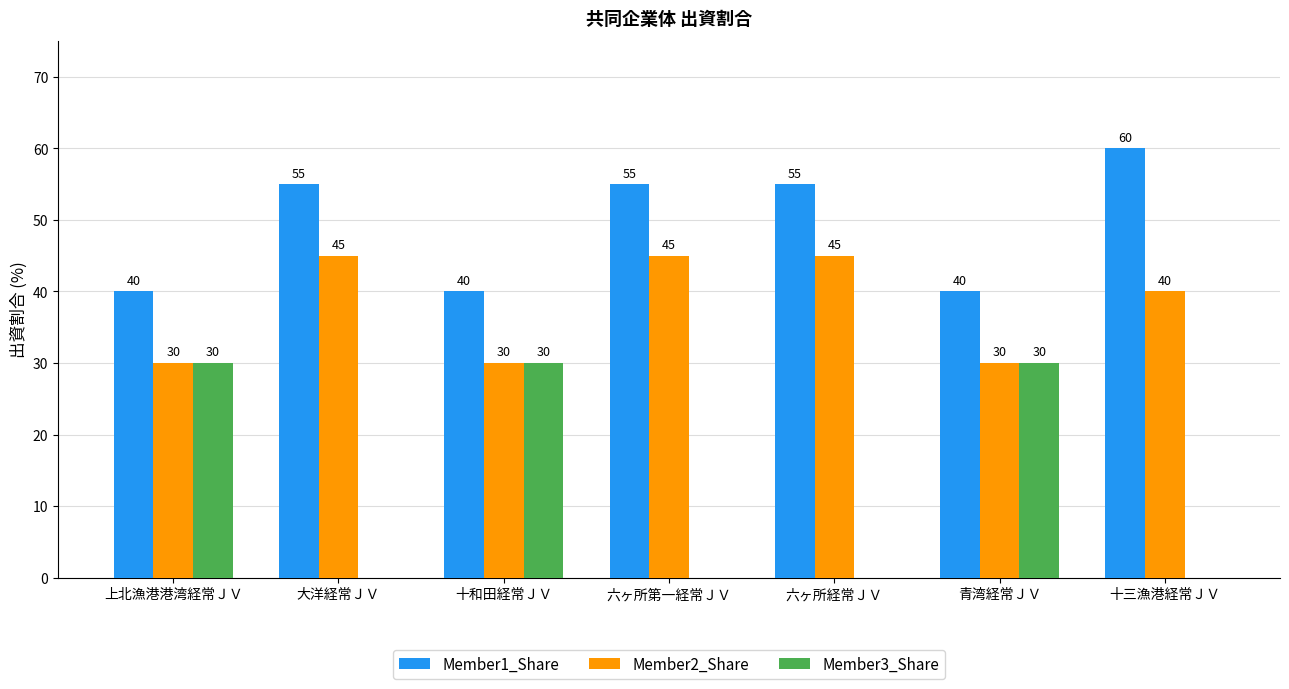

Which series has the largest range (max minus min)?

Member3_Share